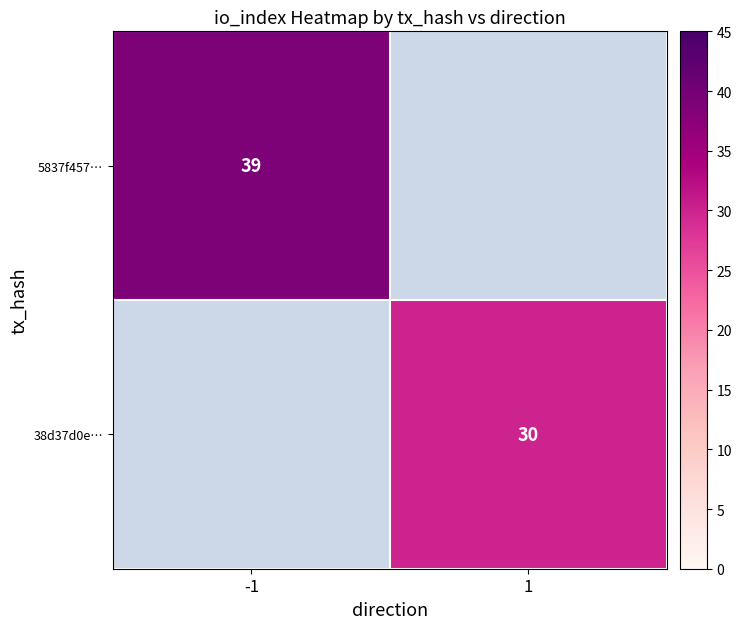

True or false: 38d37d0e… has a value of 30 at 1.

True